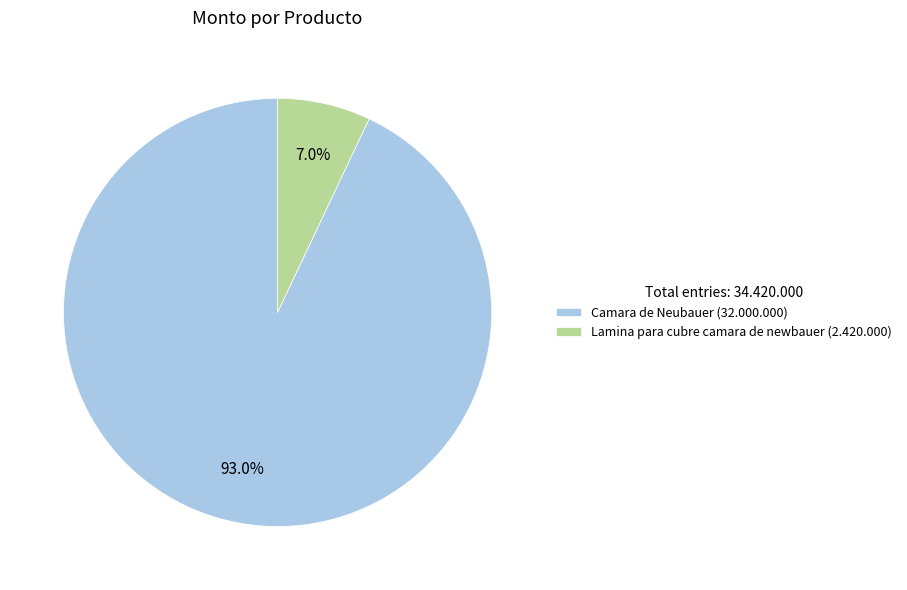

Does any single category account for the majority?

Yes